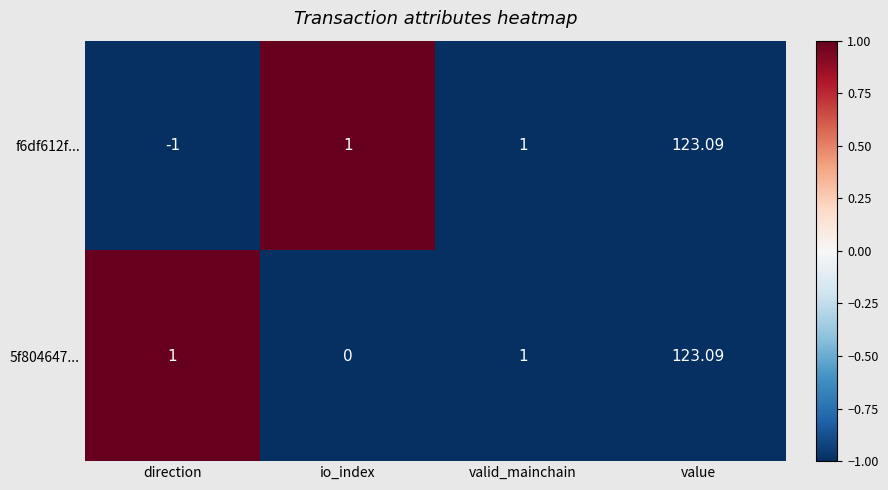

Is the value of f6df612f... at io_index greater than the value of 5f804647... at io_index?

Yes